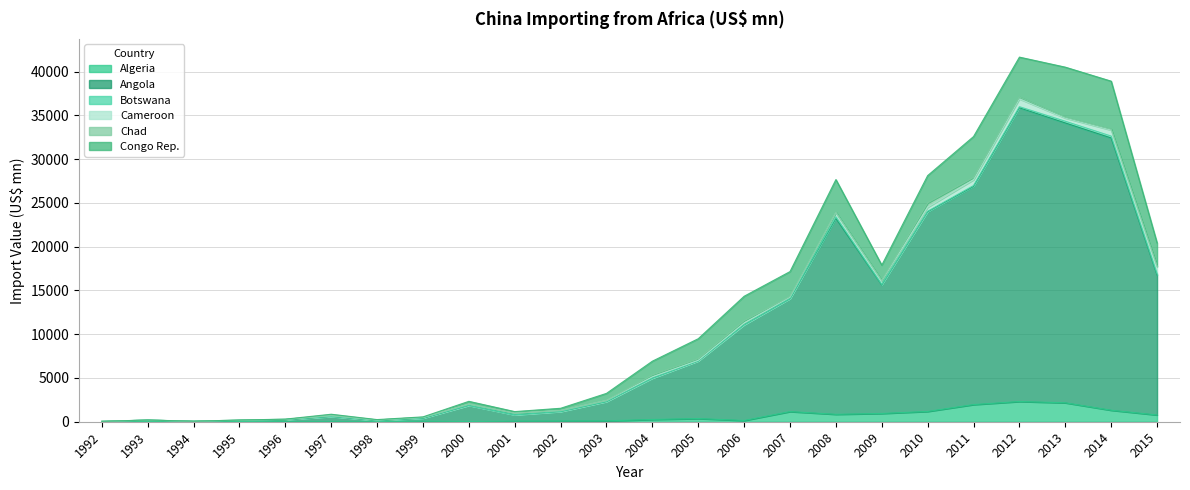

The value of Chad at 1999 is 343.5. True or false?

False